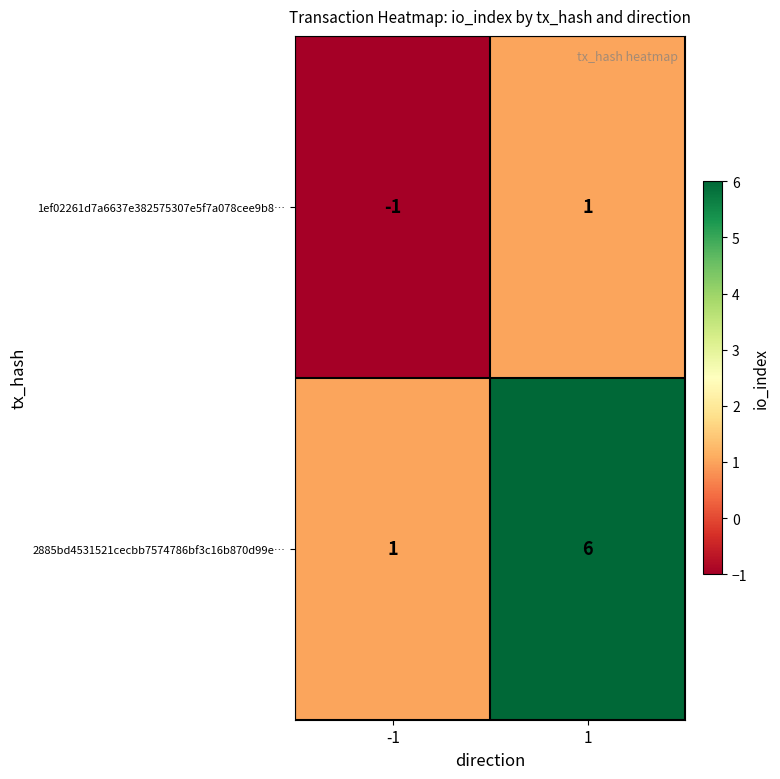

What is the total value across all series at 1?

7